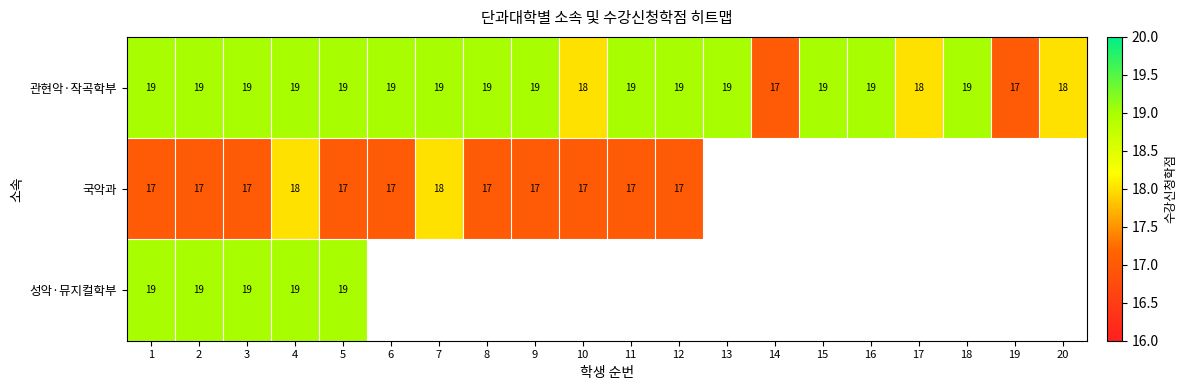

What value does the 관현악·작곡학부 series have at 14?

17